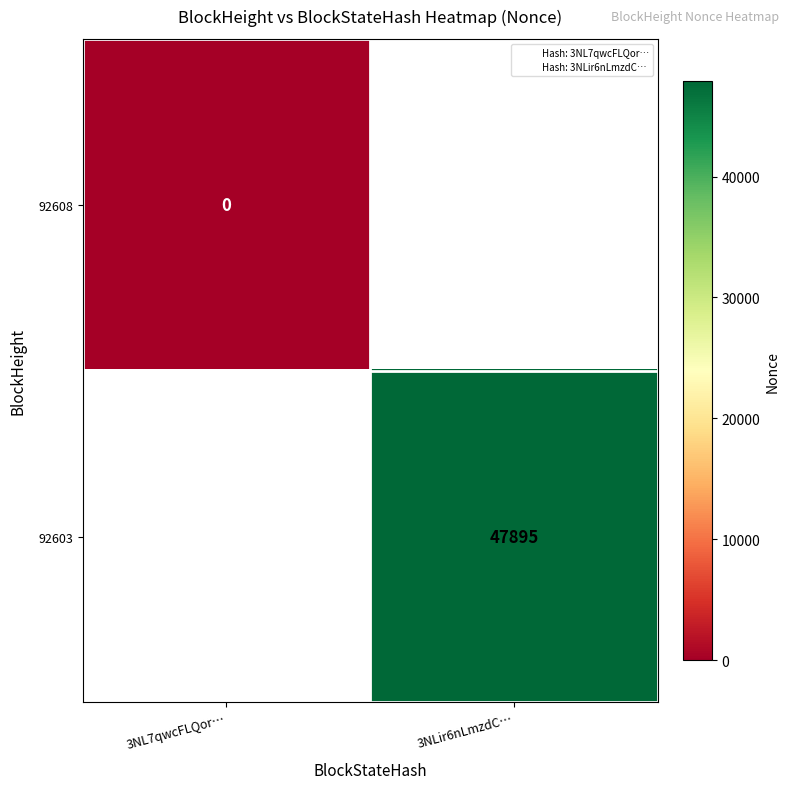

List the labels in order of 92608 value, largest first.

3NL7qwcFLQor…, 3NLir6nLmzdC…